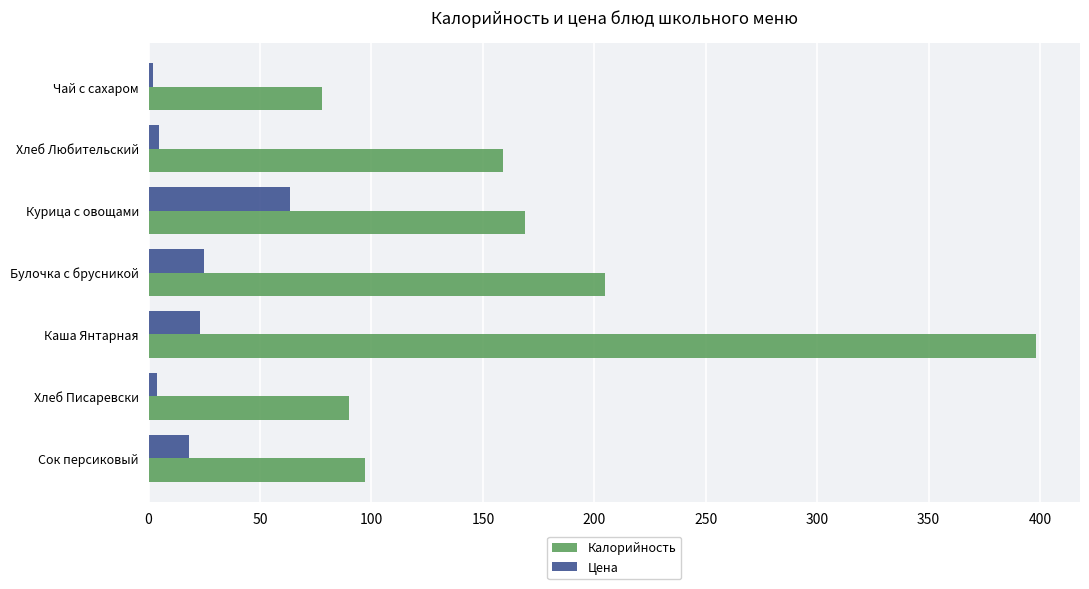

Which series has the widest spread of values?

Калорийность